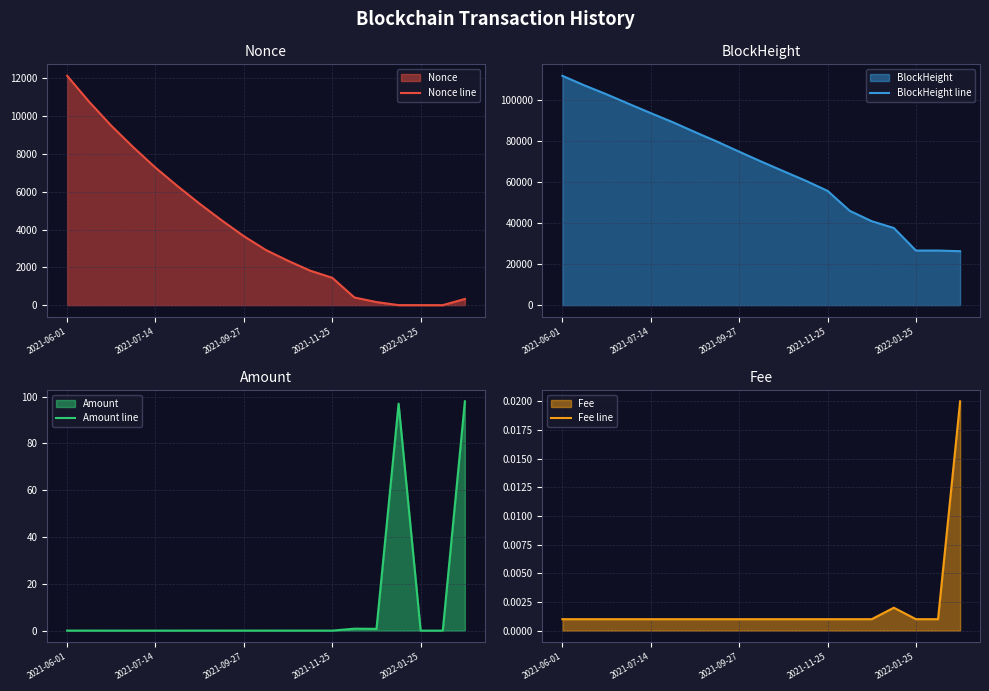

Rank the series by their maximum value, from lowest to highest.

Fee line, Amount line, Nonce line, BlockHeight line